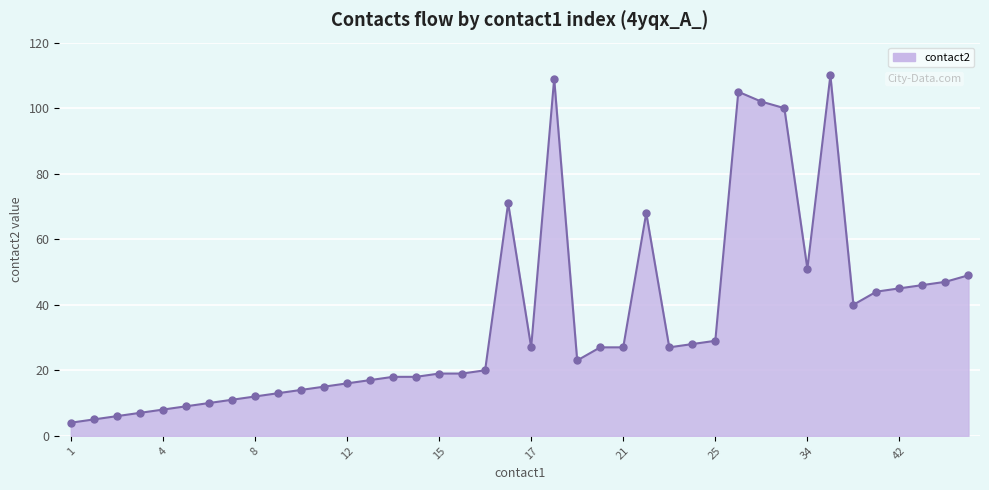

What is the difference between the maximum and minimum values?

106